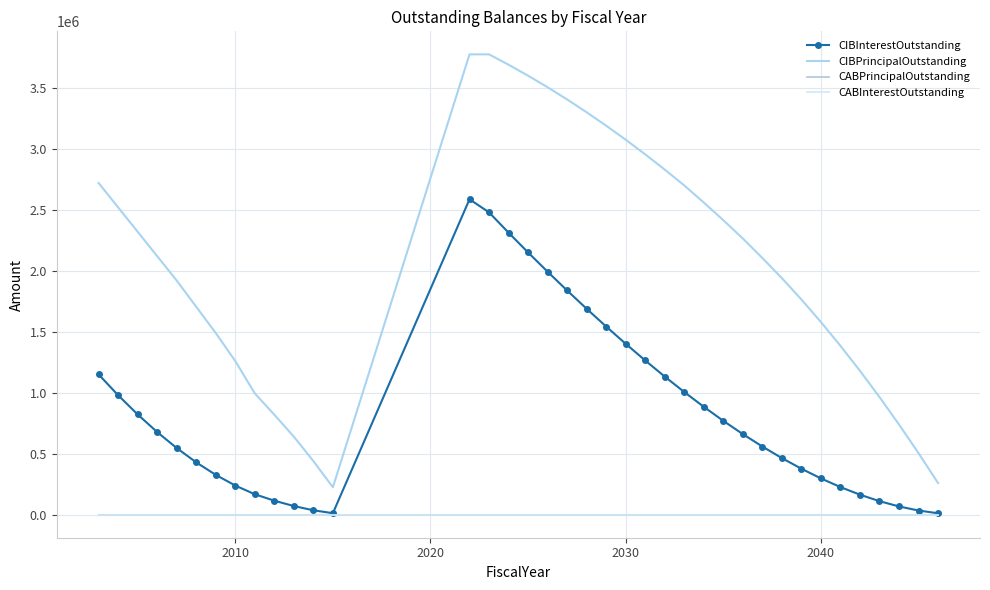

What is the maximum value for CIBInterestOutstanding?

2586611.7